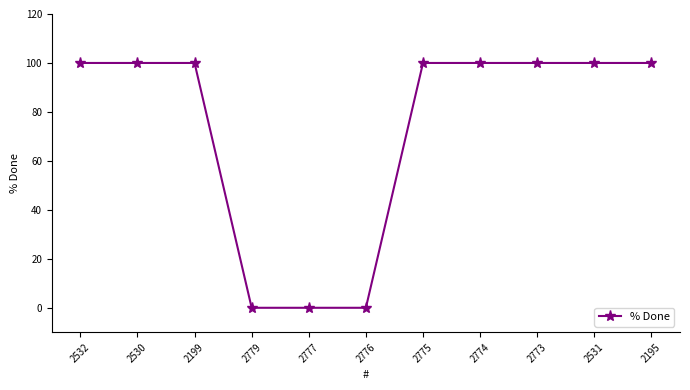

What is the label of the 10th point from the right?

2530